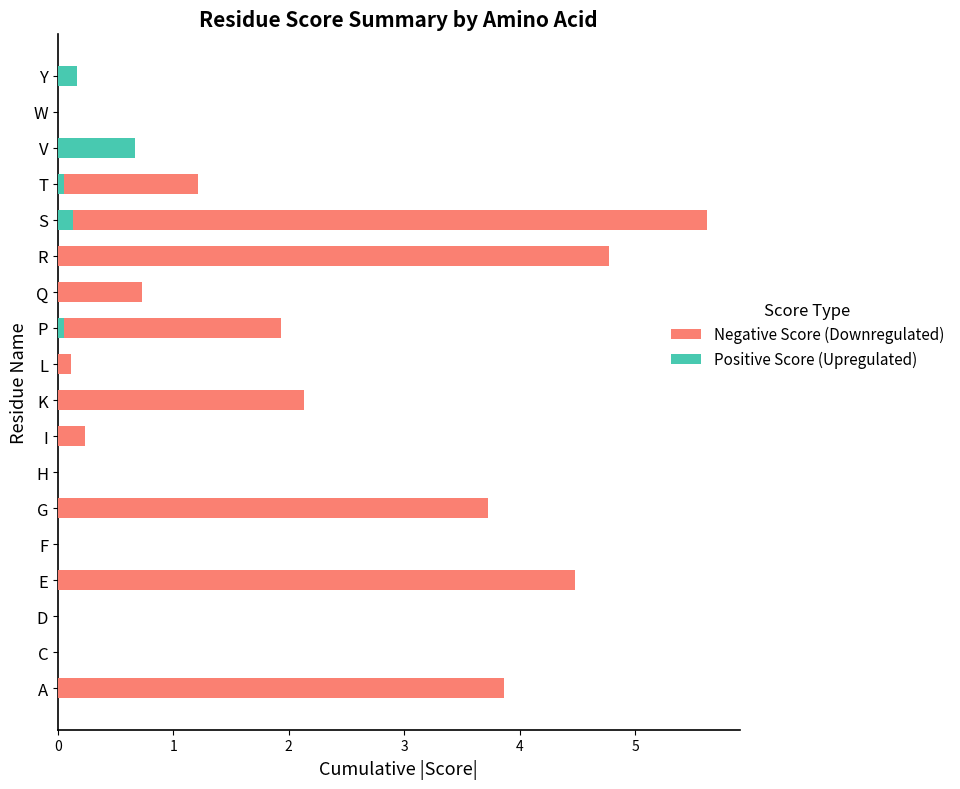

Rank the categories by Positive Score (Upregulated) value from lowest to highest.

A, C, D, E, F, G, H, I, K, L, Q, R, W, P, T, S, Y, V